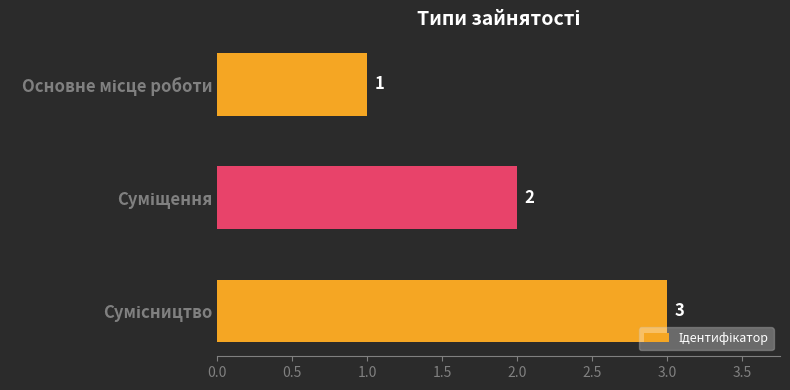

How many values are below 2?

1